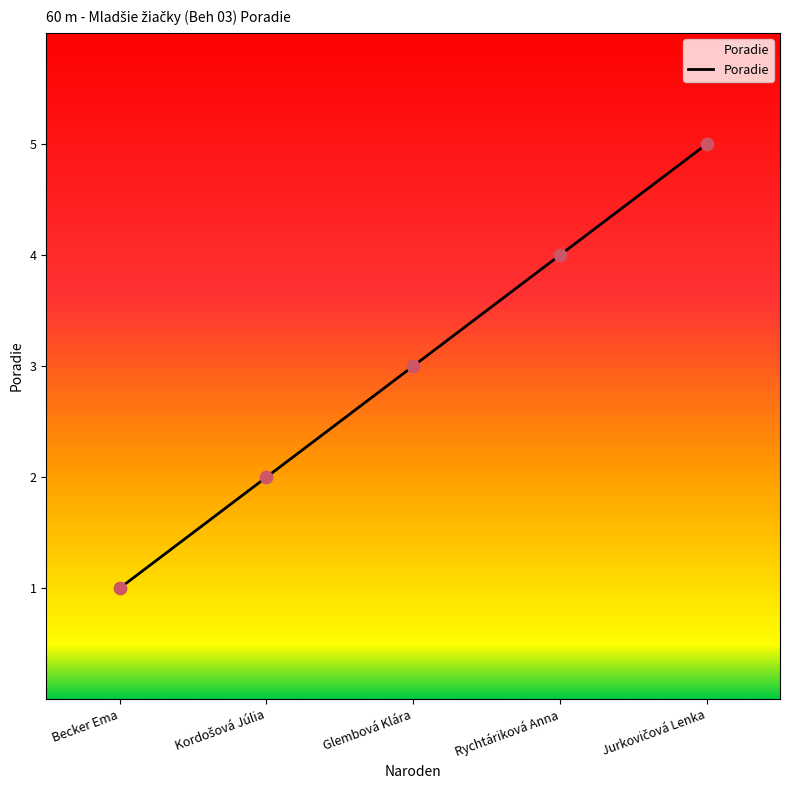

What is the change in value from Becker Ema to Glembová Klára?

+2